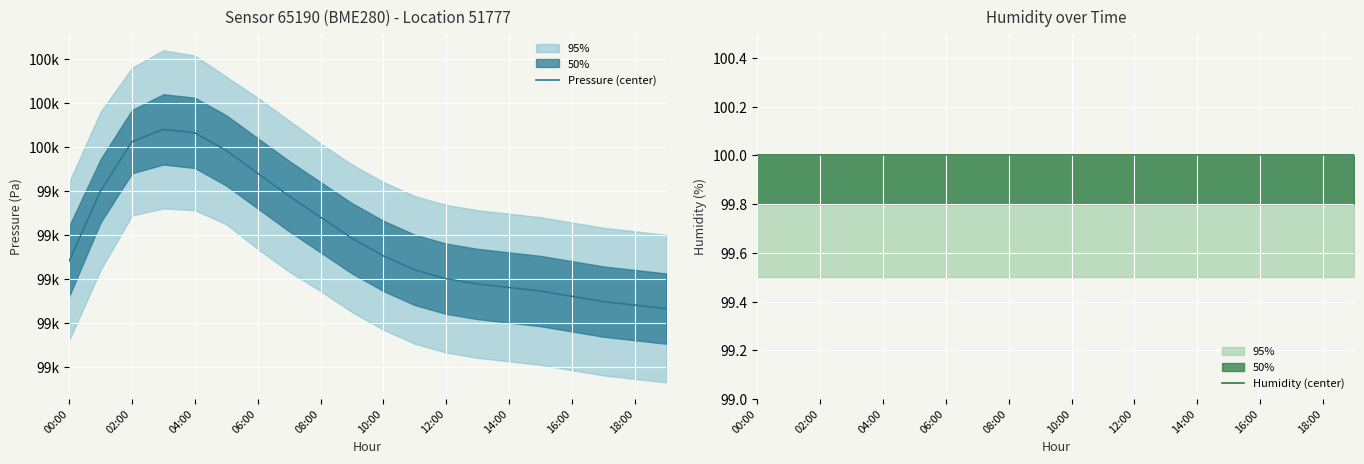

List the series in order of their overall mean, lowest first.

Humidity (center), Pressure (center)